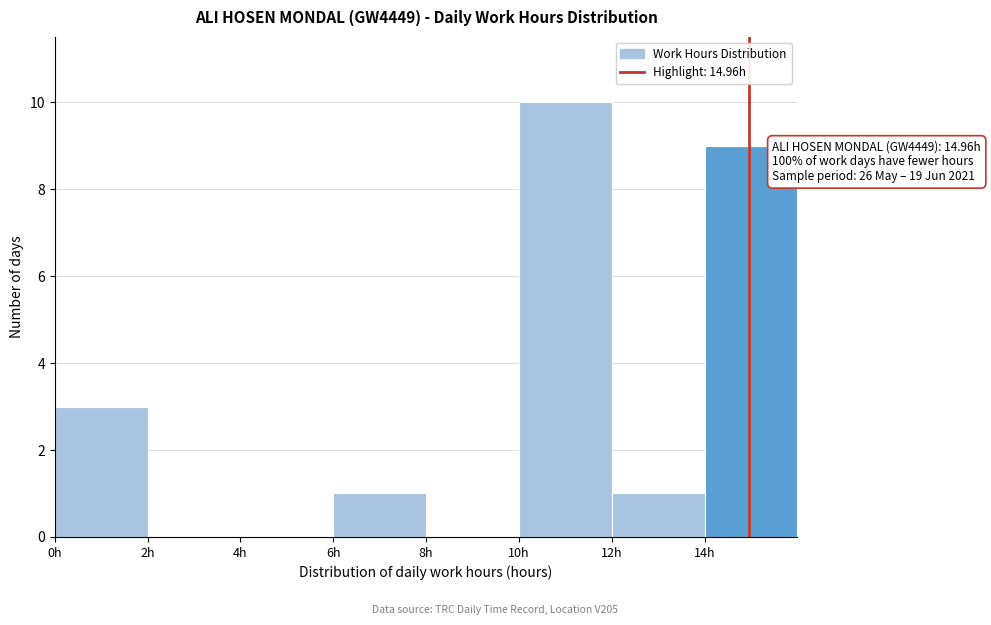

Over which range of the x-axis is the bar tallest?

10 to 12